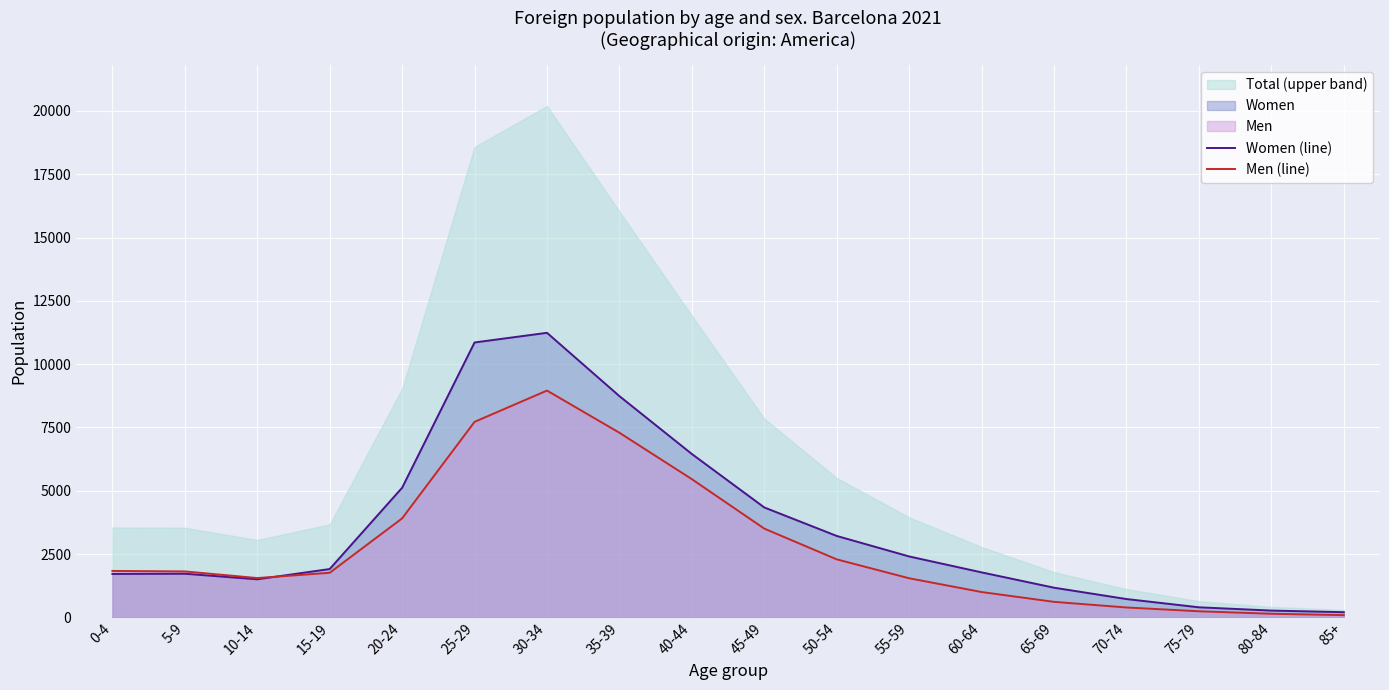

What is the lowest value of the Women (line) series?

206